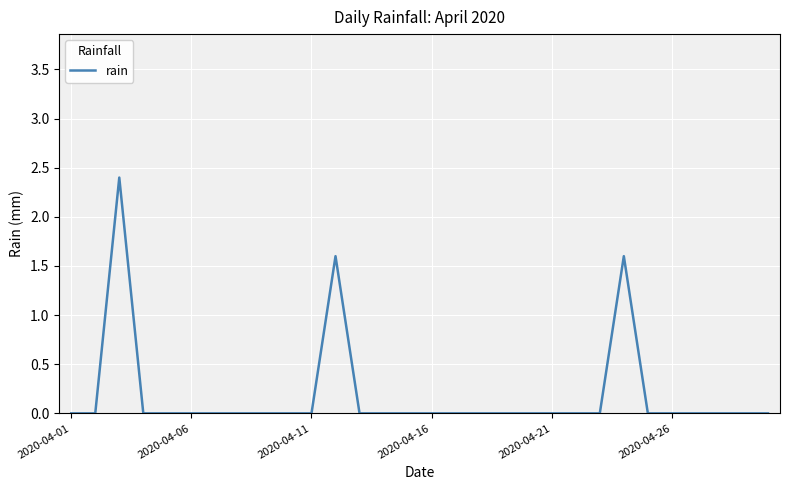

What is the greatest value displayed?

2.4